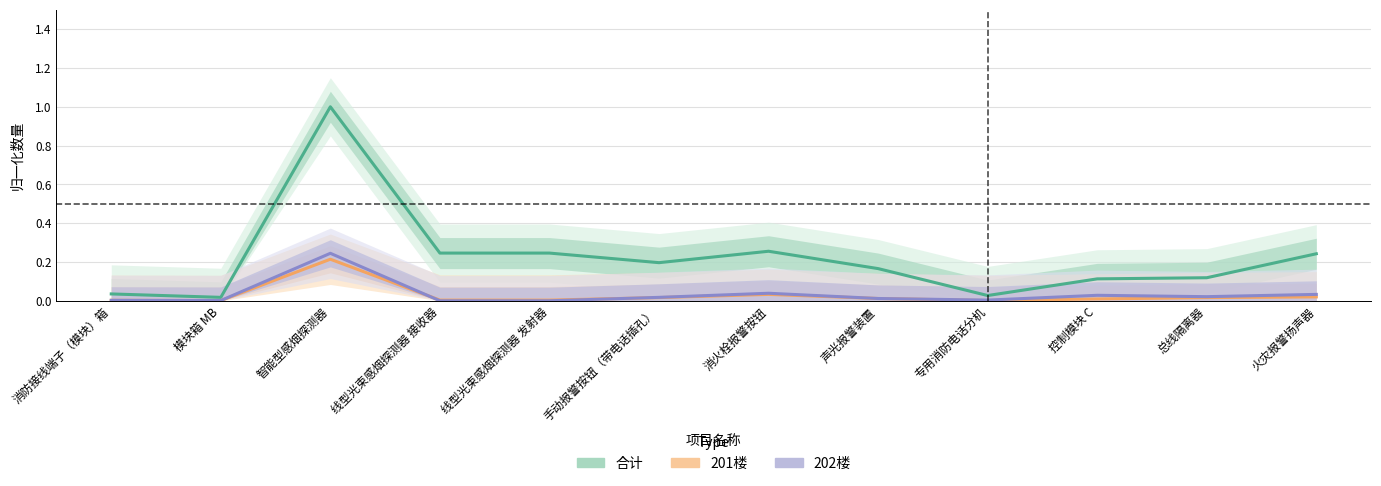

Reading left to right, extract all data points from this chart.

合计: 0.0	0.0	1.0	0.2	0.2	0.2	0.3	0.2	0.0	0.1	0.1	0.2
201楼: 0.0	0.0	0.2	0.0	0.0	0.0	0.0	0.0	0.0	0.0	0.0	0.0
202楼: 0.0	0.0	0.2	0.0	0.0	0.0	0.0	0.0	0.0	0.0	0.0	0.0